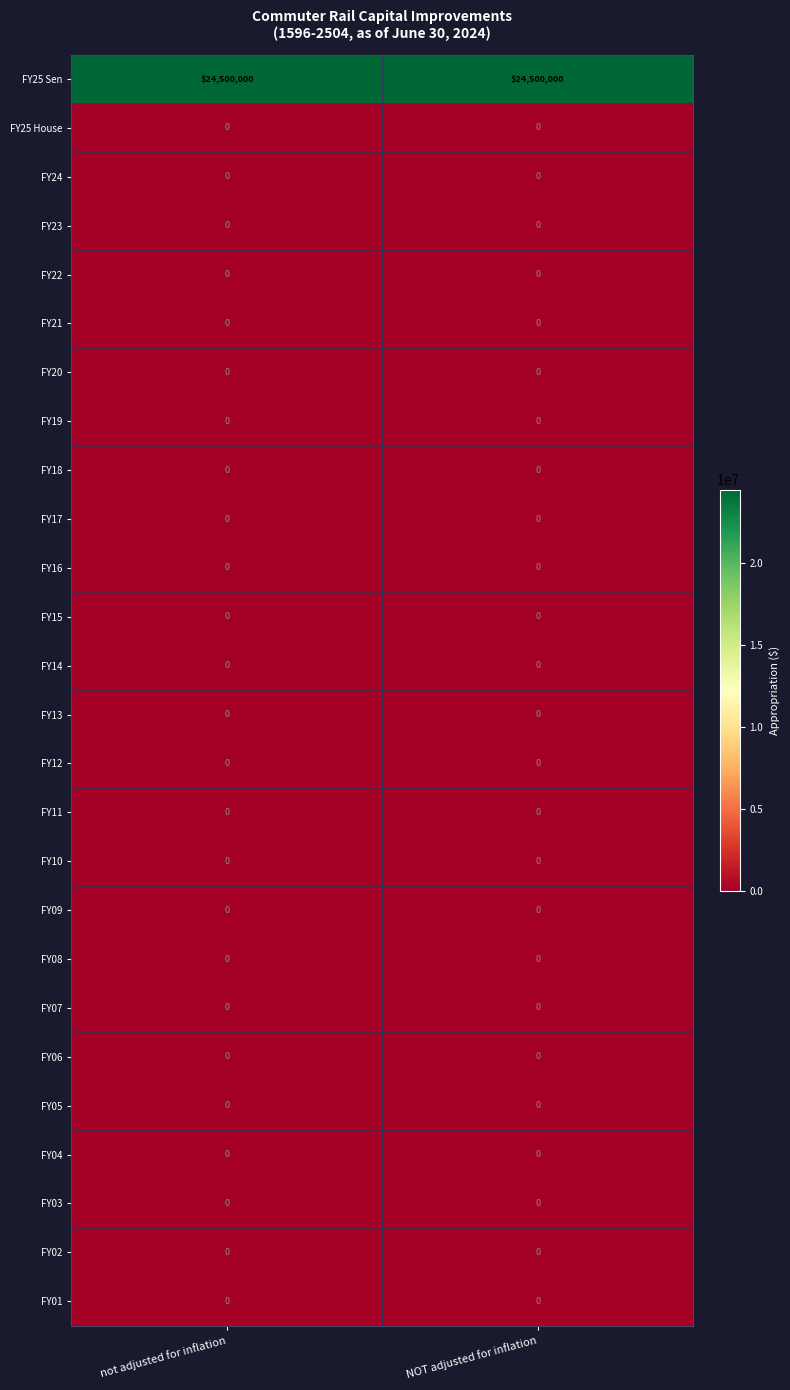

What is the total value across all series at not adjusted for inflation?

24500000